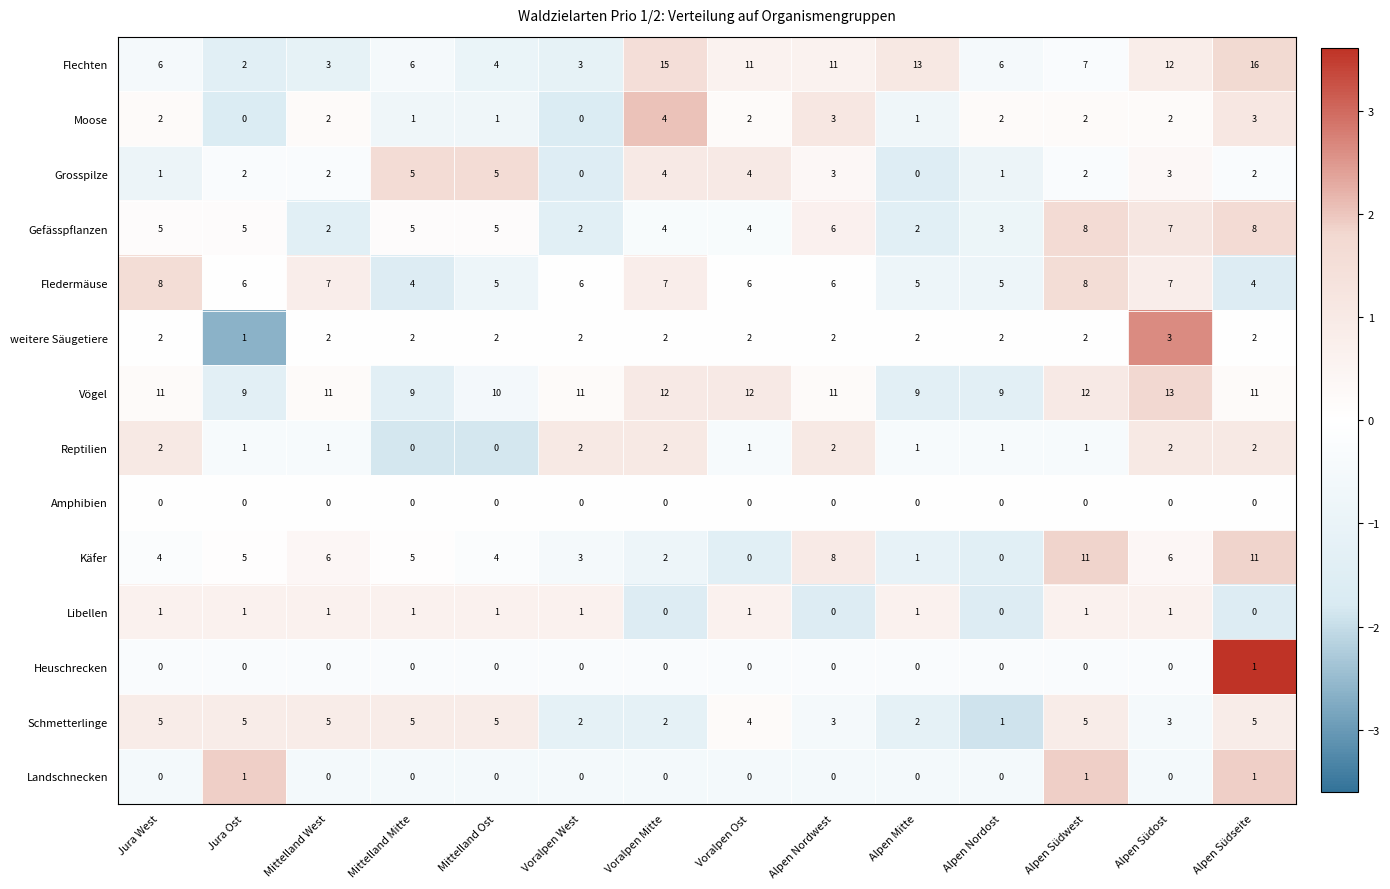

How many Moose values are between 1 and 2?

9